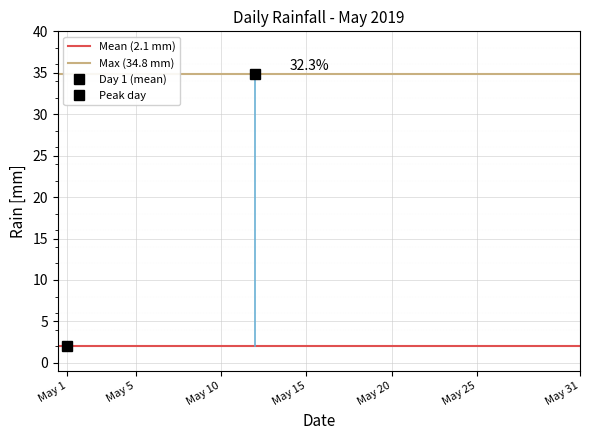

What is the sum of all Mean (2.1 mm) values?

4.2